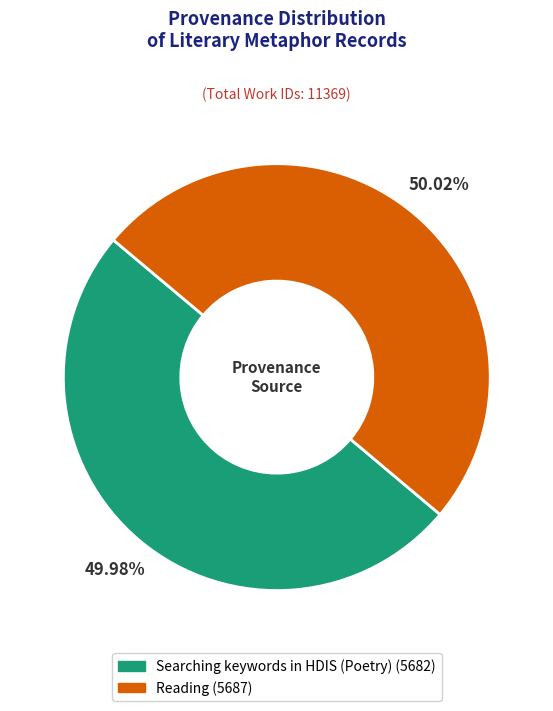

Count the number of slices in the pie.

2